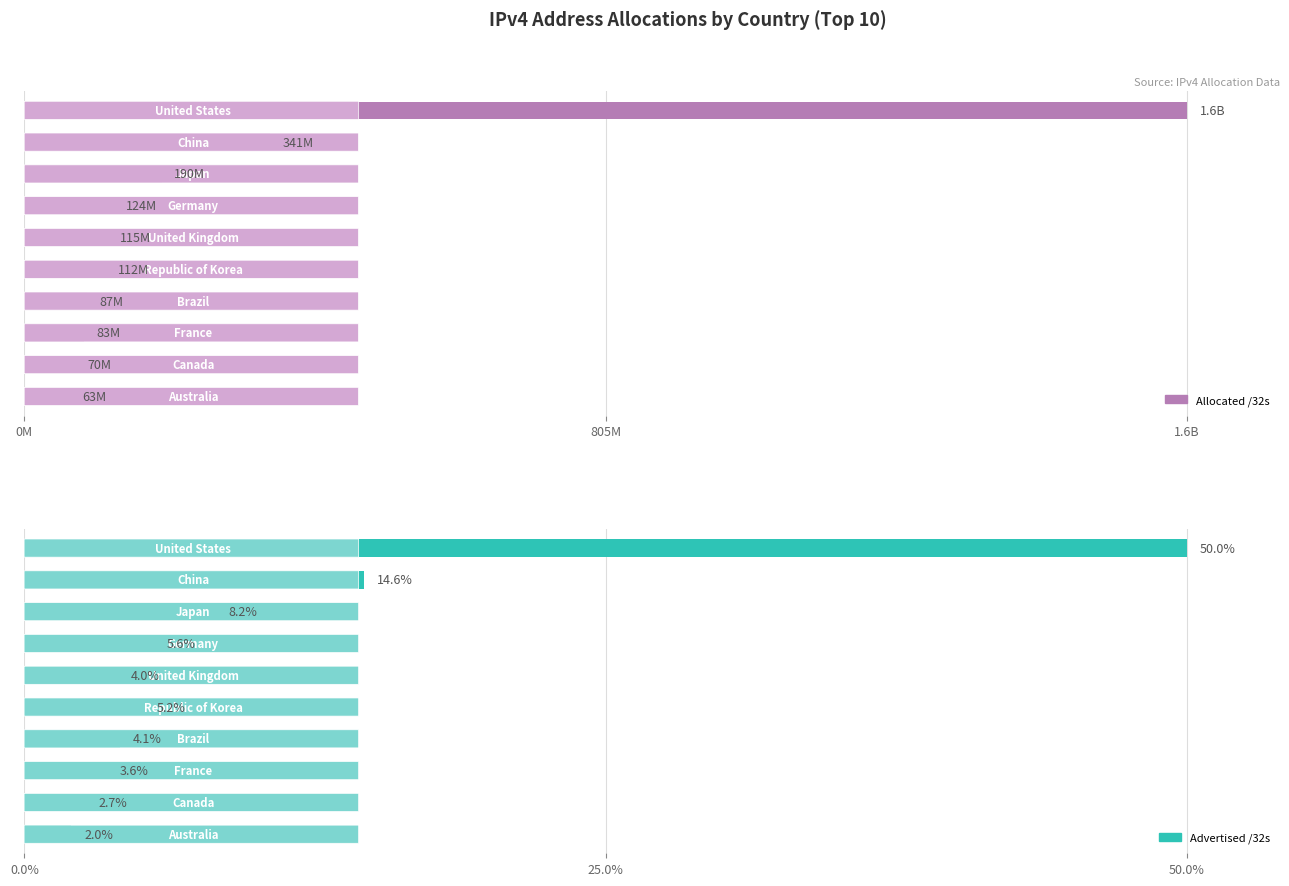

What are all the series names shown in the legend?

Allocated /32s, Advertised /32s